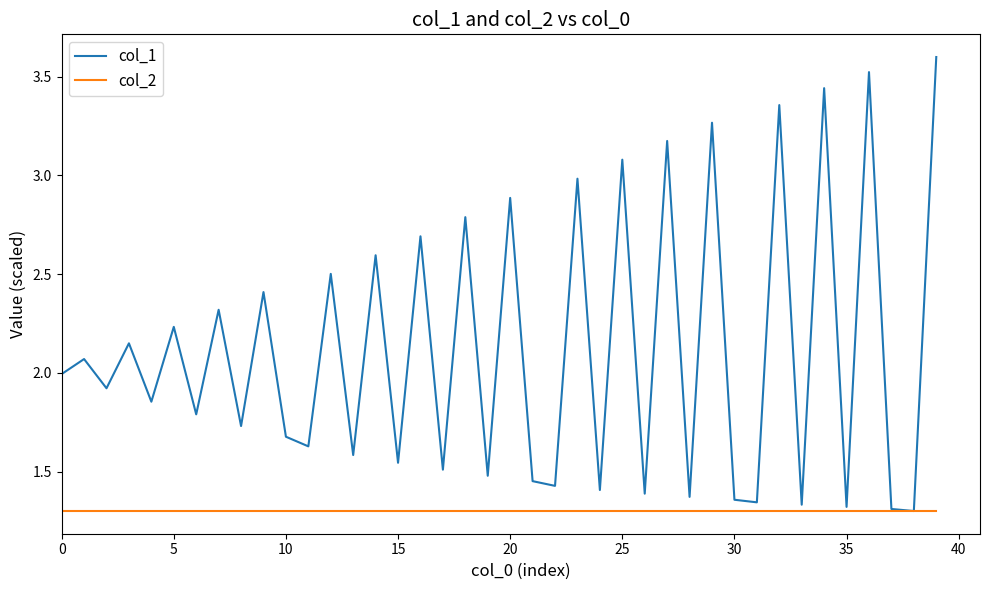

List the series in order of their overall mean, lowest first.

col_2, col_1